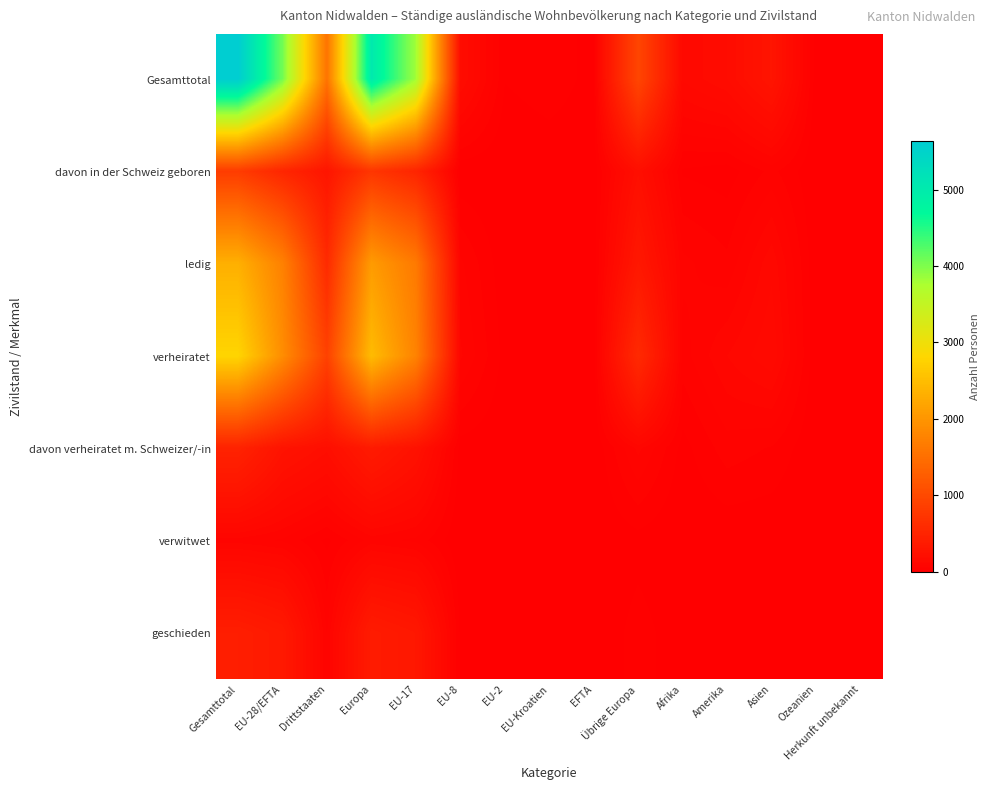

At how many categories does at least one series exceed 2961?

4